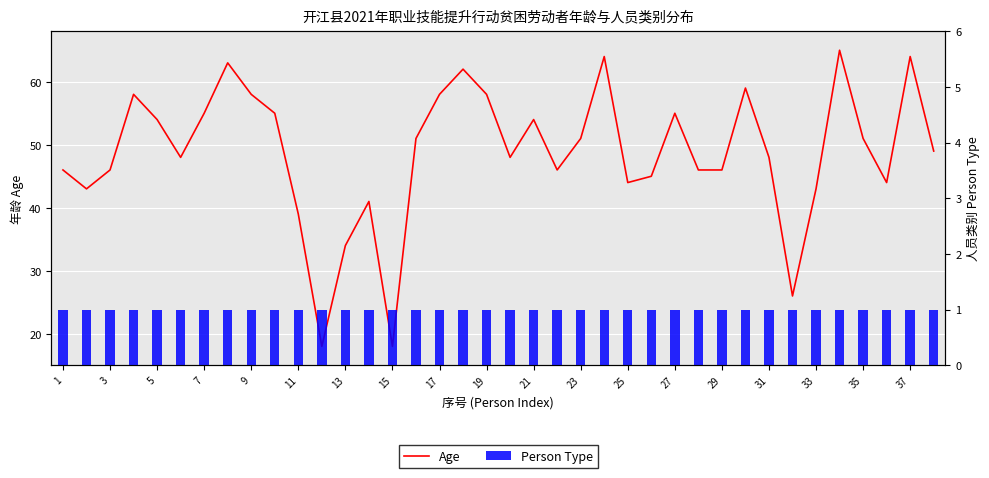

Which series has the largest total across all categories?

Age